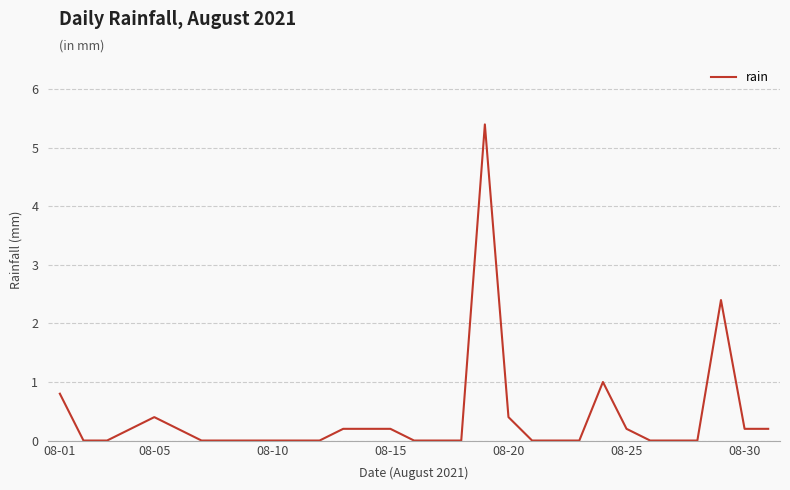

Reading right to left, what are all the values shown in this chart?

0.2	0.2	2.4	0.0	0.0	0.0	0.2	1.0	0.0	0.0	0.0	0.4	5.4	0.0	0.0	0.0	0.2	0.2	0.2	0.0	0.0	0.0	0.0	0.0	0.0	0.2	0.4	0.2	0.0	0.0	0.8